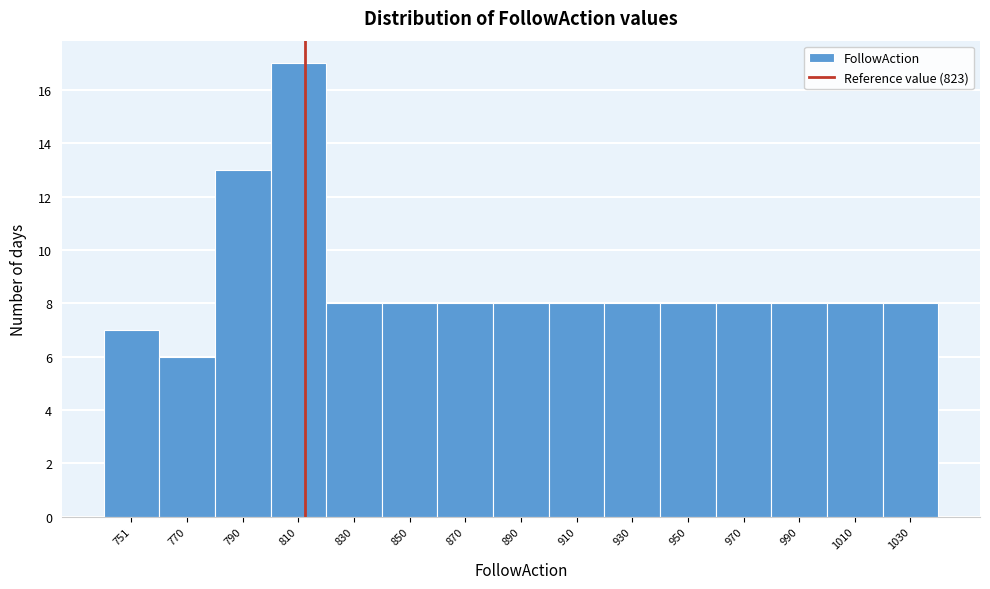

Reading left to right, transcribe all the data shown in this chart.

751=7	770=6	790=13	810=17	830=8	850=8	870=8	890=8	910=8	930=8	950=8	970=8	990=8	1010=8	1030=8